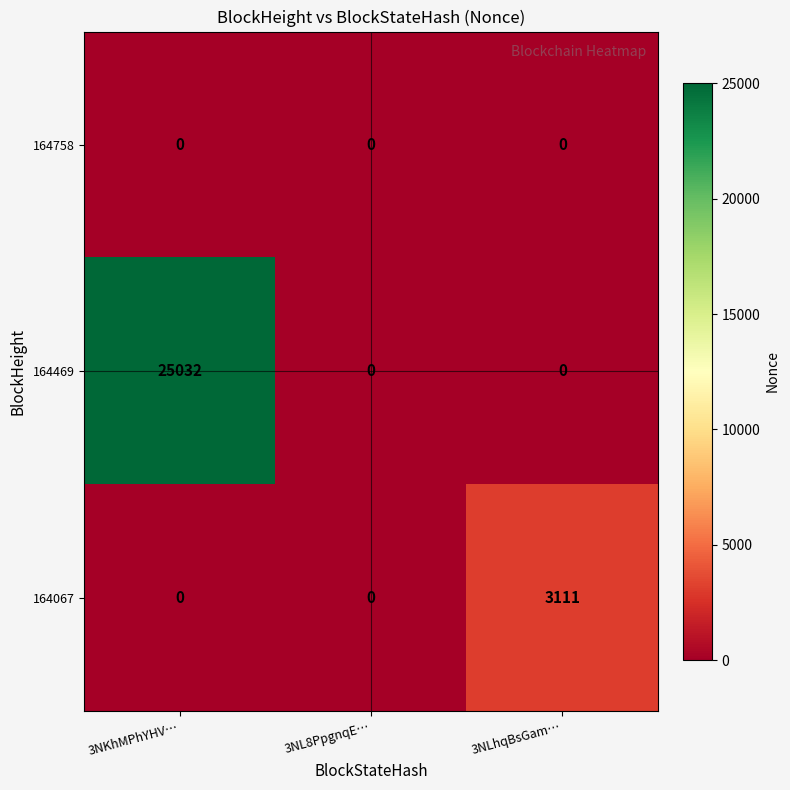

Which series has the largest total across all categories?

164469